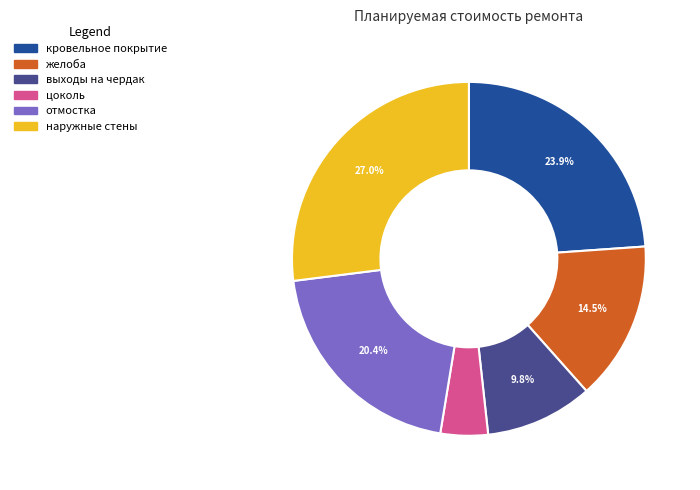

The выходы на чердак slice represents 5% of the pie. True or false?

False